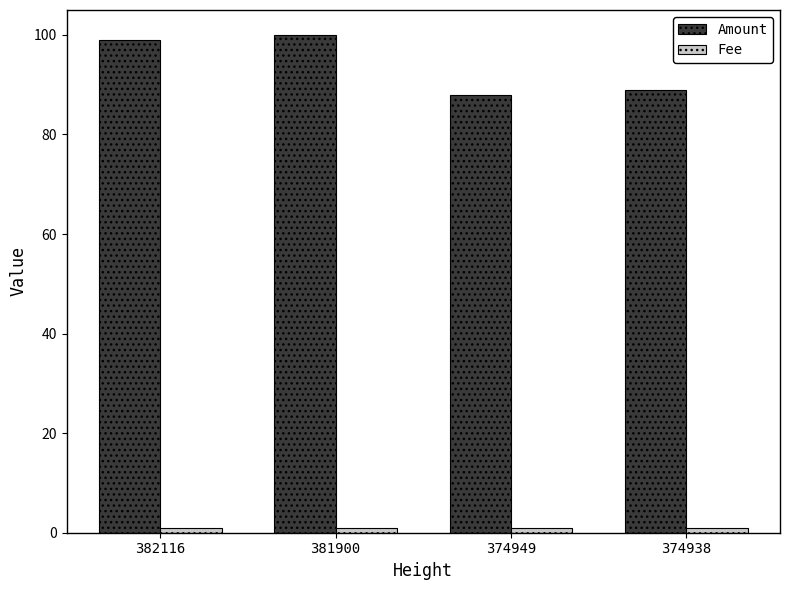

Between 381900 and 374938, which series saw the biggest shift?

Amount